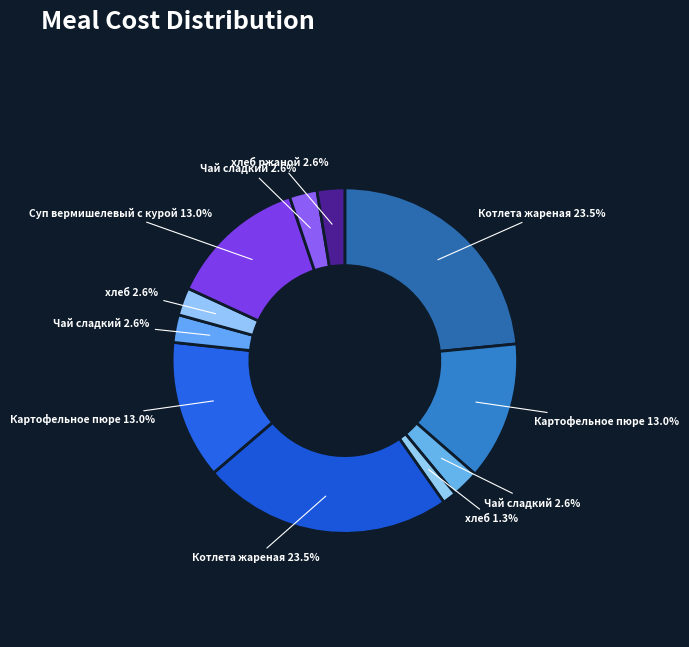

Rank the categories by value from highest to lowest.

Котлета жареная (Завтрак), Котлета жареная (Завтрак 2), Картофельное пюре (Завтрак), Картофельное пюре (Завтрак 2), Суп вермишелевый с курой, Чай сладкий (Завтрак), Чай сладкий (Завтрак 2), хлеб (Завтрак 2), Чай сладкий (Обед), хлеб ржаной, хлеб (Завтрак)